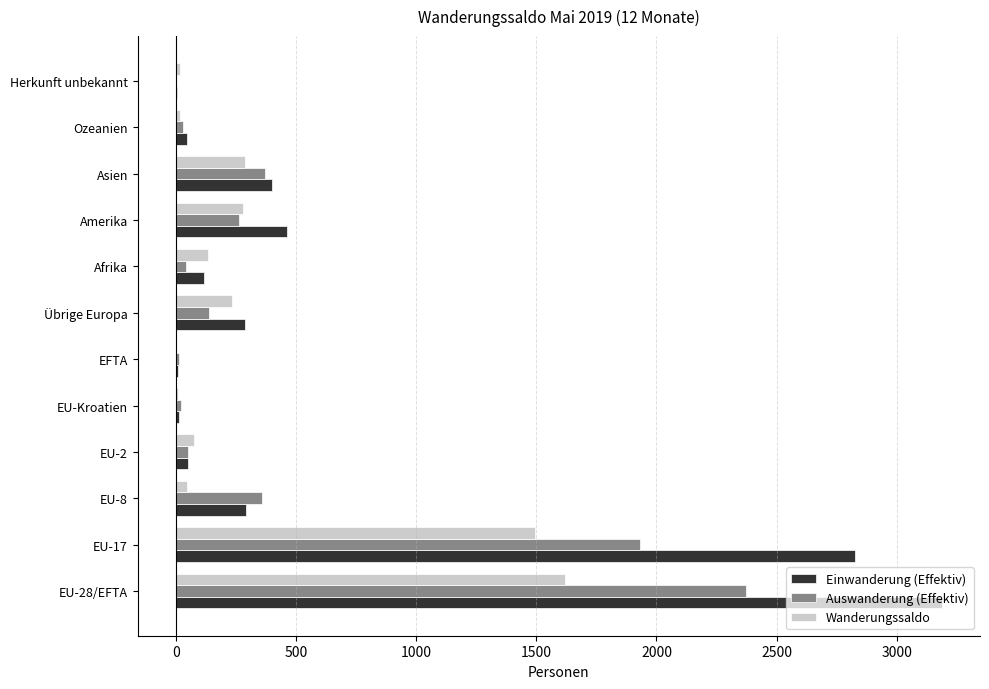

Which series changed the most between EU-17 and Übrige Europa?

Einwanderung (Effektiv)